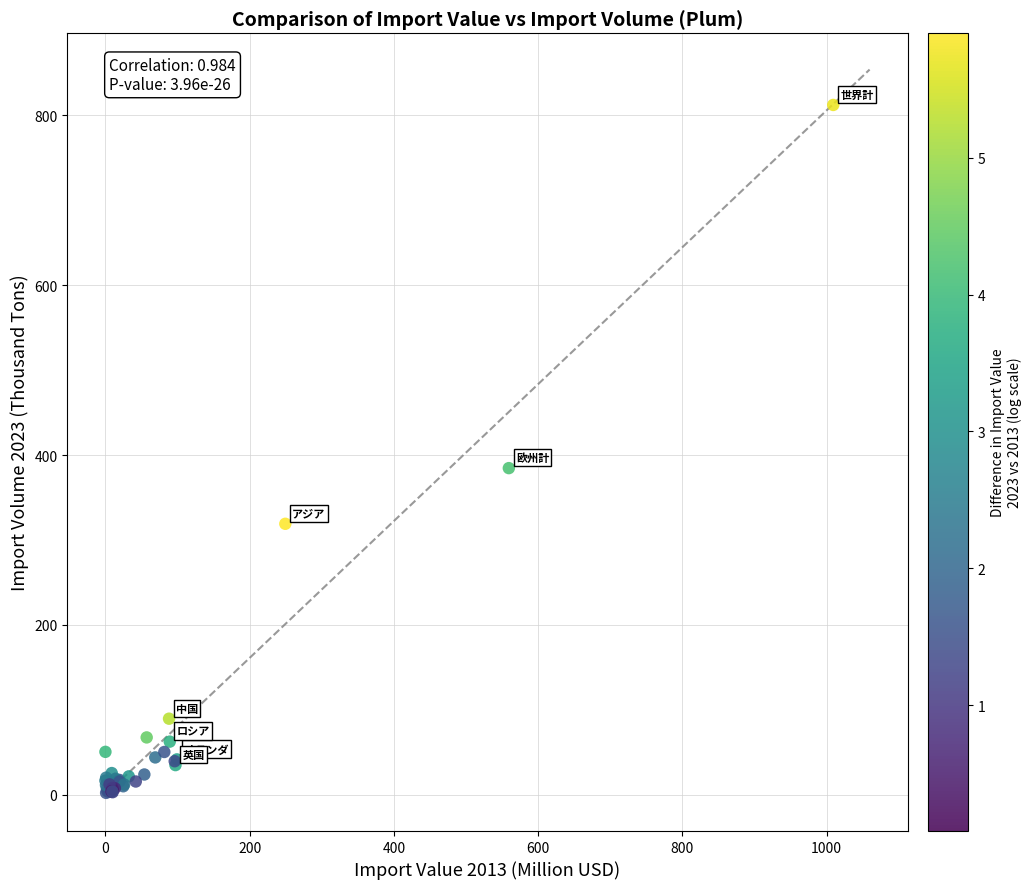

What Y value in the scatter plot is closest to 407?

384.7